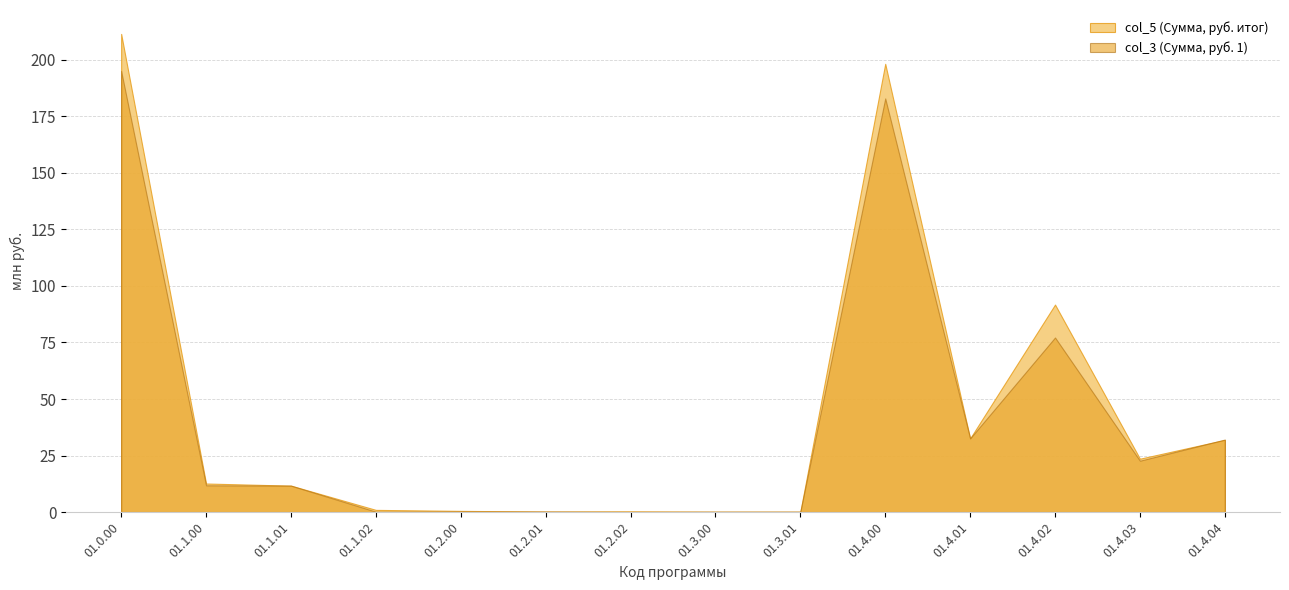

Count the number of categories in the chart.

14